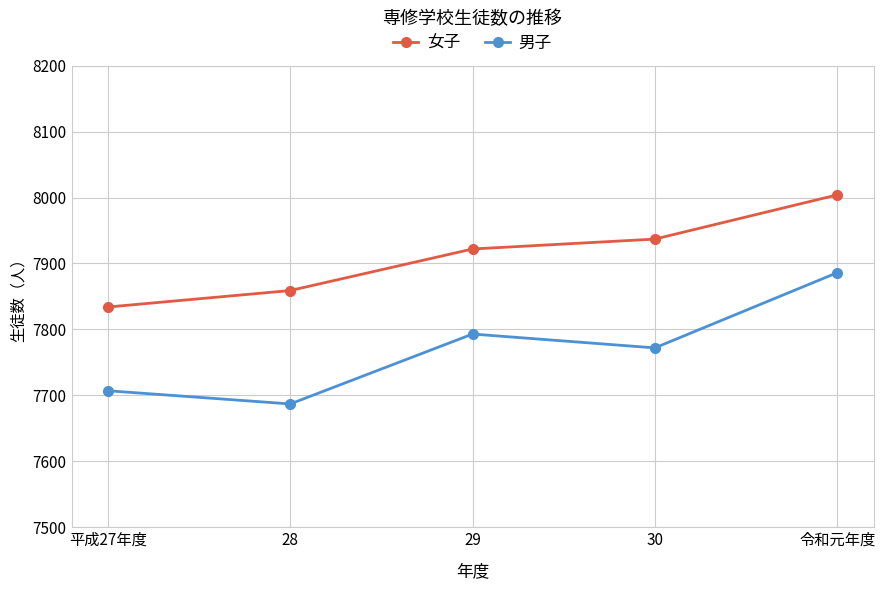

What is the sum of the 男子 values at 令和元年度 and 28?

15573